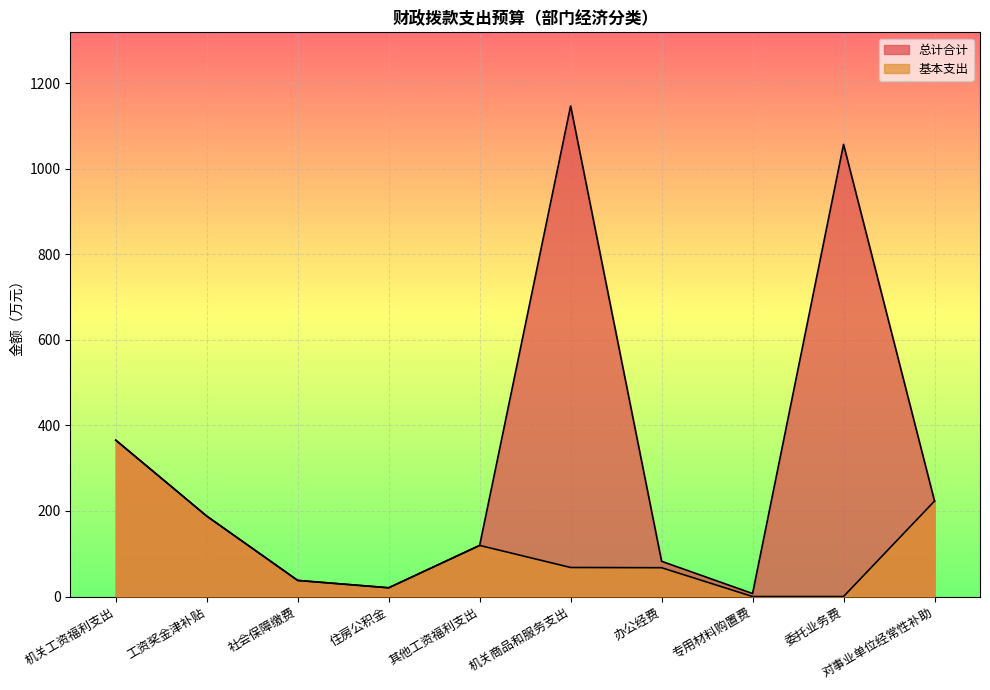

What is the greatest value displayed?

1147.1